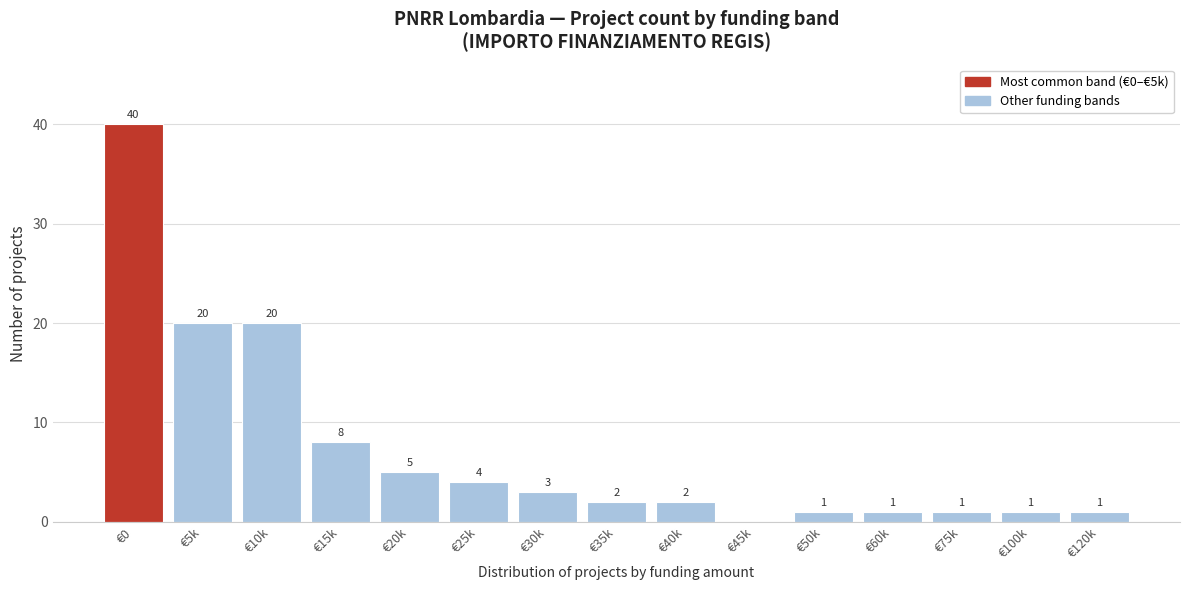

Reading left to right, transcribe all the data shown in this chart.

€0=40	€5k=20	€10k=20	€15k=8	€20k=5	€25k=4	€30k=3	€35k=2	€40k=2	€45k=0	€50k=1	€60k=1	€75k=1	€100k=1	€120k=1